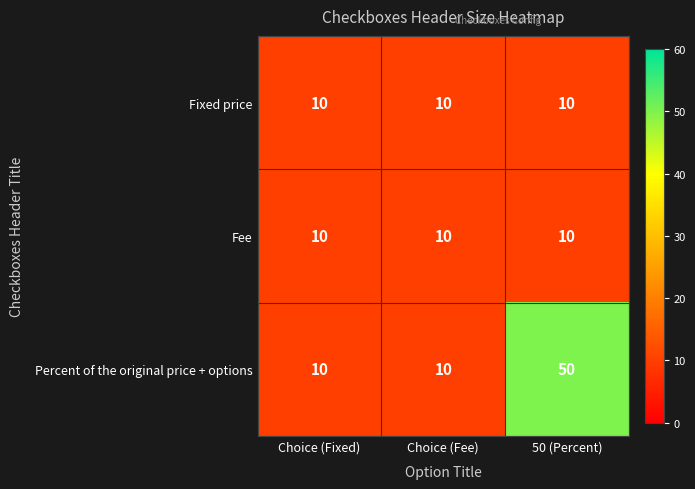

True or false: Percent of the original price + options has a value of 6 at Choice (Fee).

False